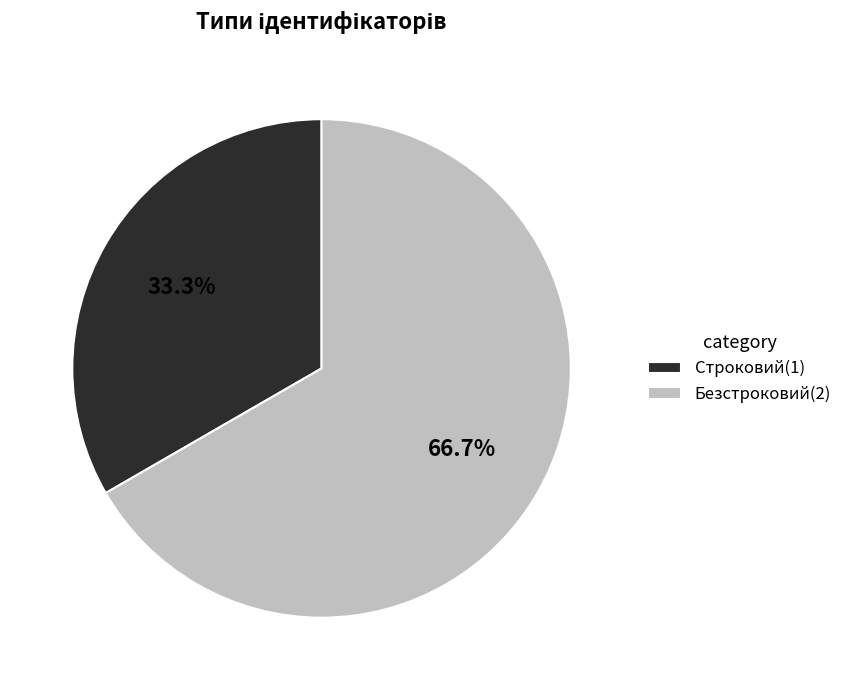

Is it true that Безстроковий is 80% of the pie?

False